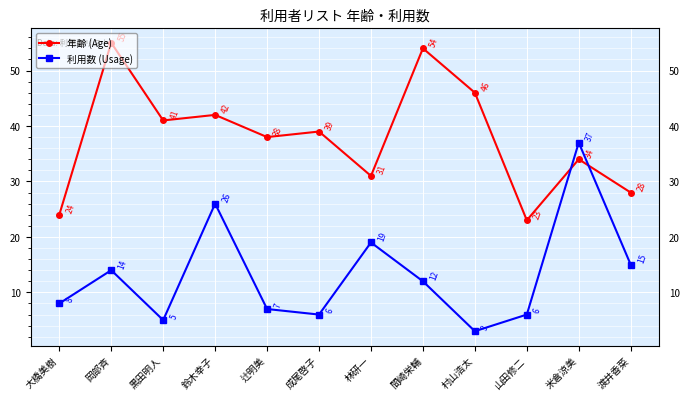

What is the value of the 利用数 (Usage) point at the 8th from the left?

12